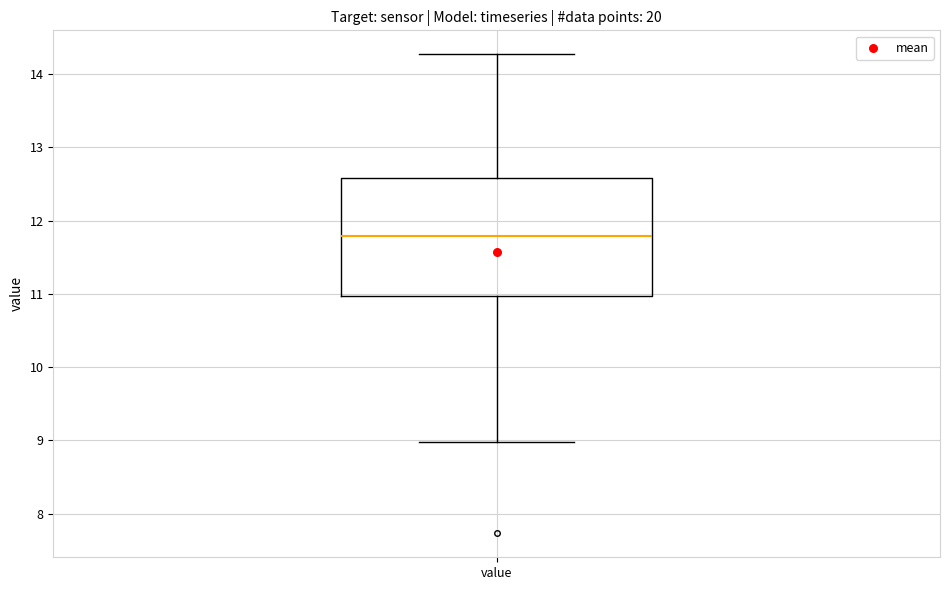

Read this box plot against the y-axis: the position of the median line, the range covered by the box, and the ends of both whiskers. The values are not printed on the chart, so give them approximately, as read against the axis.

median 11.8, box 11.0 to 12.6, whiskers 9.0 to 14.3